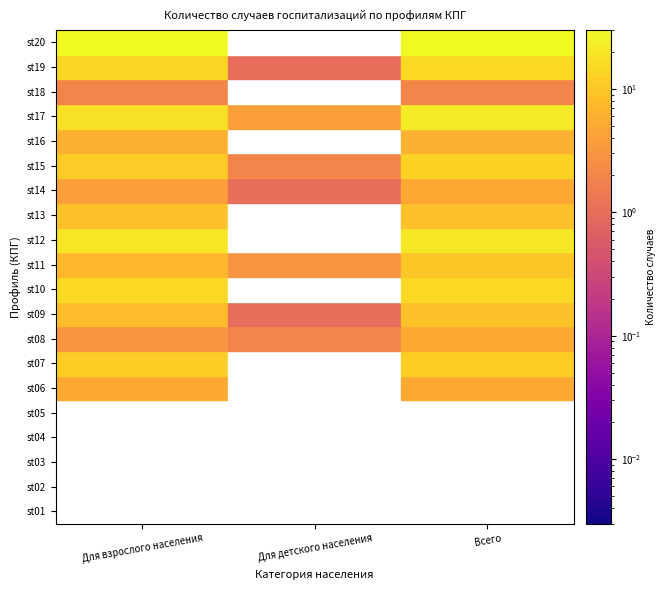

Reading left to right, transcribe all the data shown in this chart.

st01: 0	0	0
st02: 0	0	0
st03: 0	0	0
st04: 0	0	0
st05: 0	0	0
st06: 5	0	5
st07: 12	0	12
st08: 3	2	5
st09: 8	1	9
st10: 15	0	15
st11: 7	3	10
st12: 20	0	20
st13: 9	0	9
st14: 4	1	5
st15: 11	2	13
st16: 6	0	6
st17: 18	4	22
st18: 2	0	2
st19: 14	1	15
st20: 30	0	30